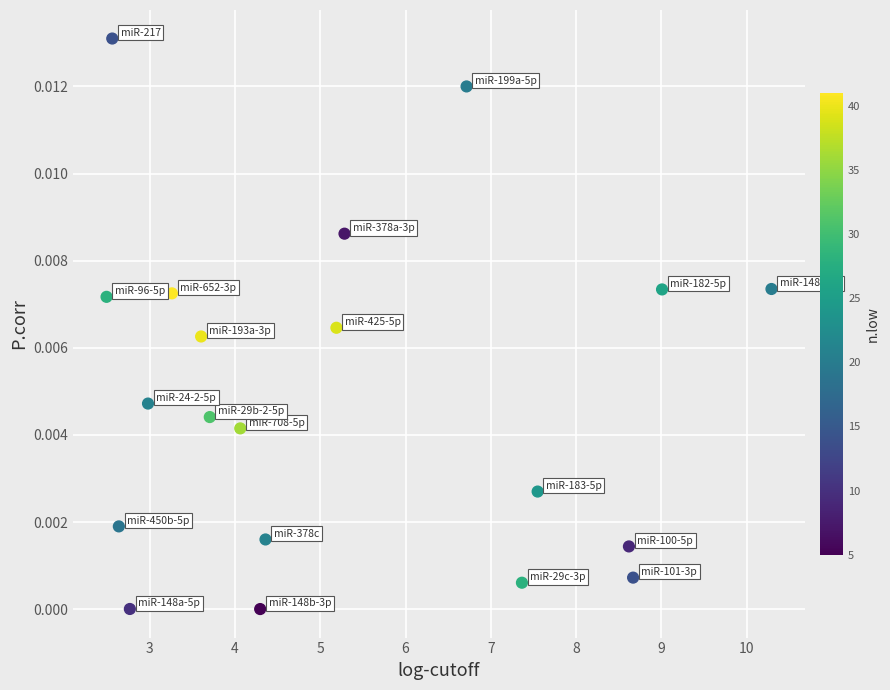

What is the range of X values (max minus min)?

7.8